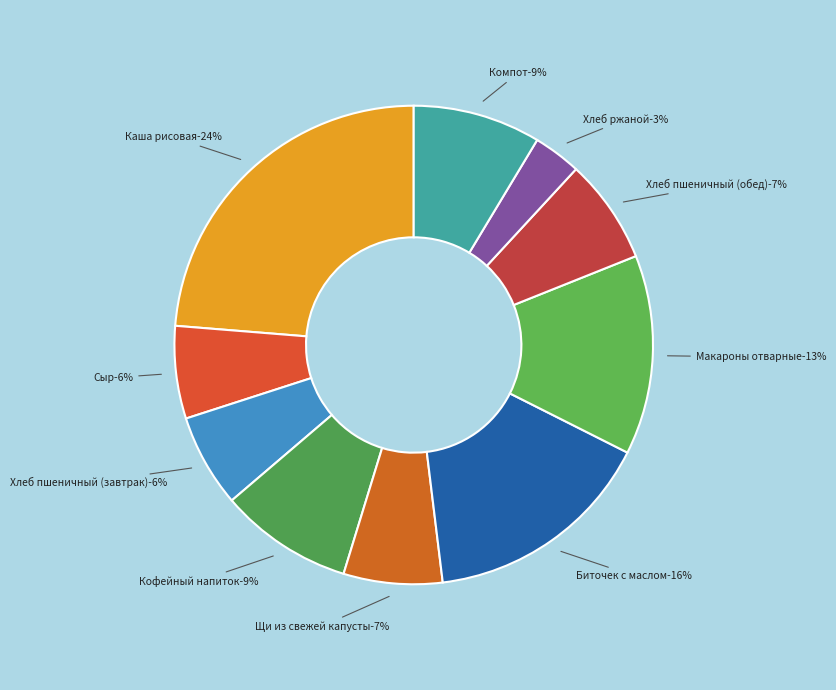

Is it true that Биточек с маслом is 5% of the pie?

False